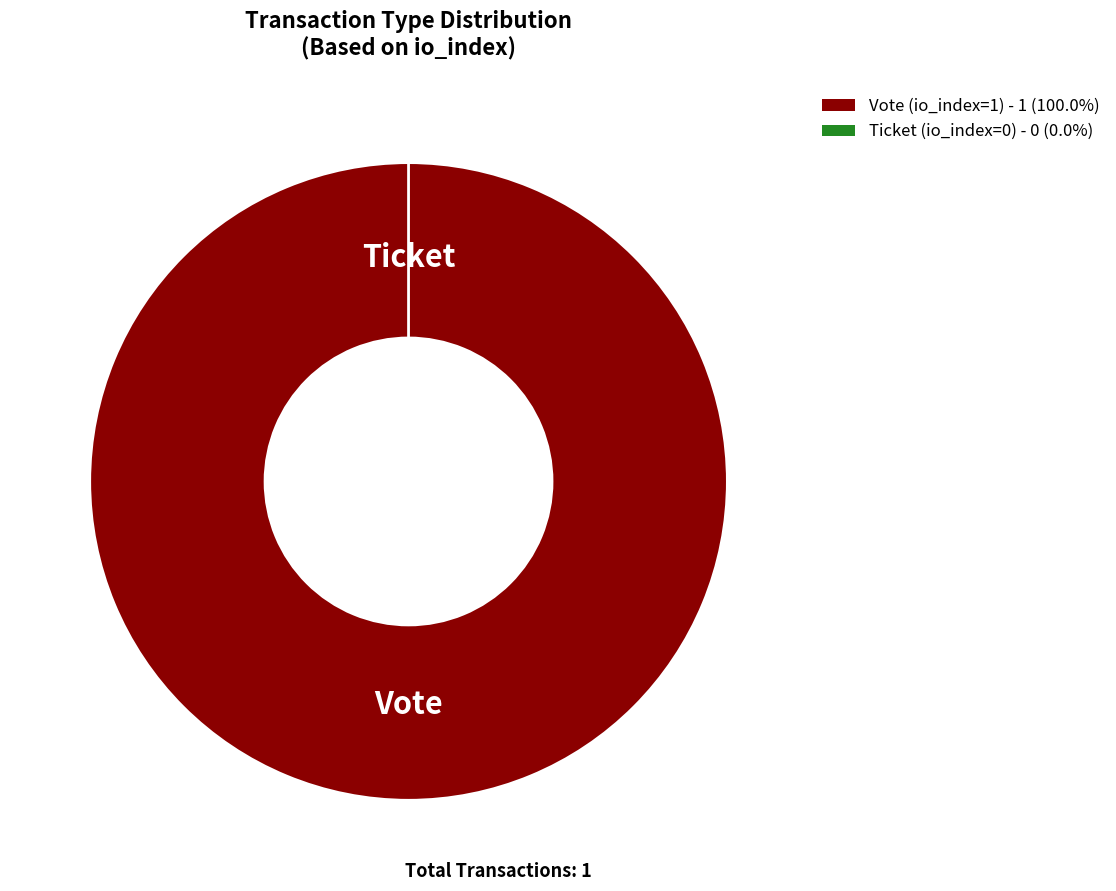

What is the change in value from Vote (io_index=1) to Ticket (io_index=0)?

-1